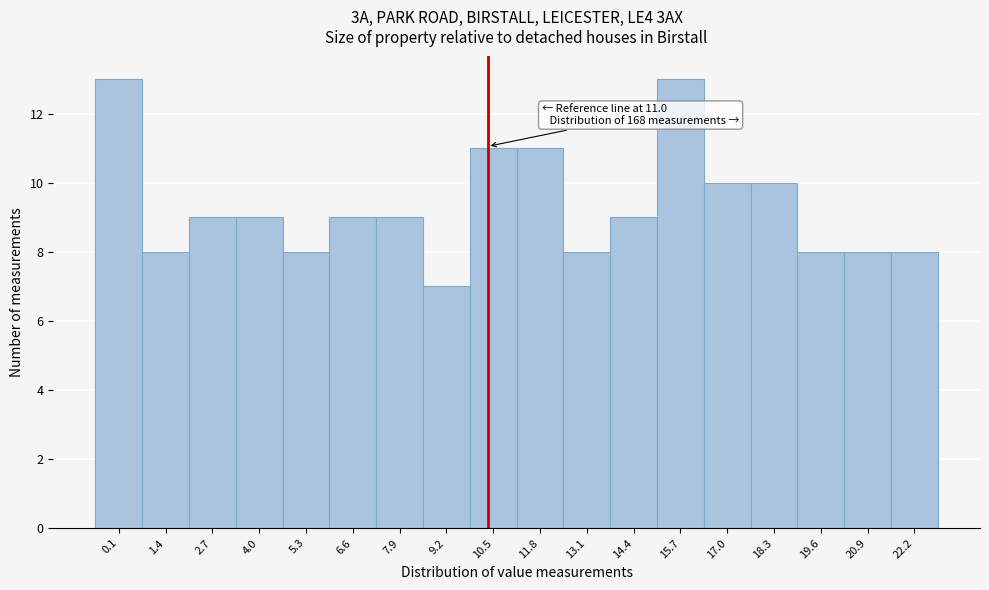

Reading left to right, what are all the values shown in this chart?

13	8	9	9	8	9	9	7	11	11	8	9	13	10	10	8	8	8